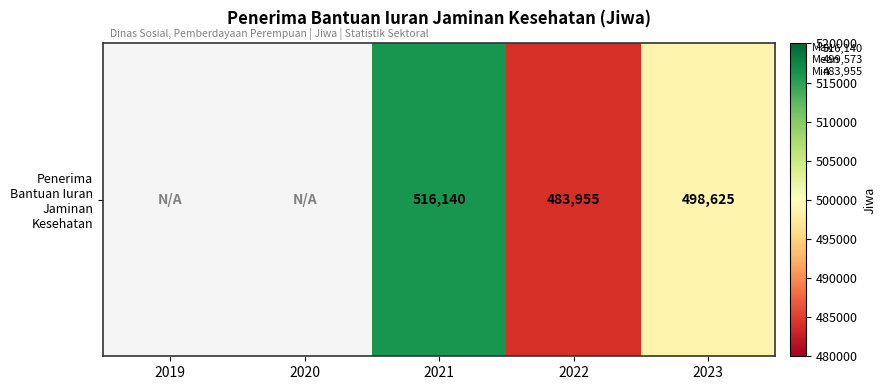

The chart shows a value of 516140.0 at 2021. True or false?

True